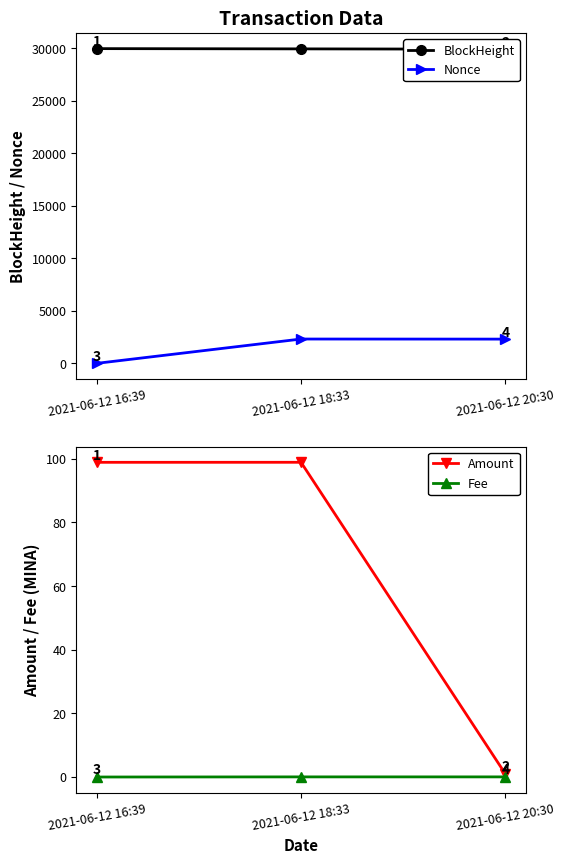

List the labels in order of Nonce value, smallest first.

2021-06-12 16:39, 2021-06-12 20:30, 2021-06-12 18:33